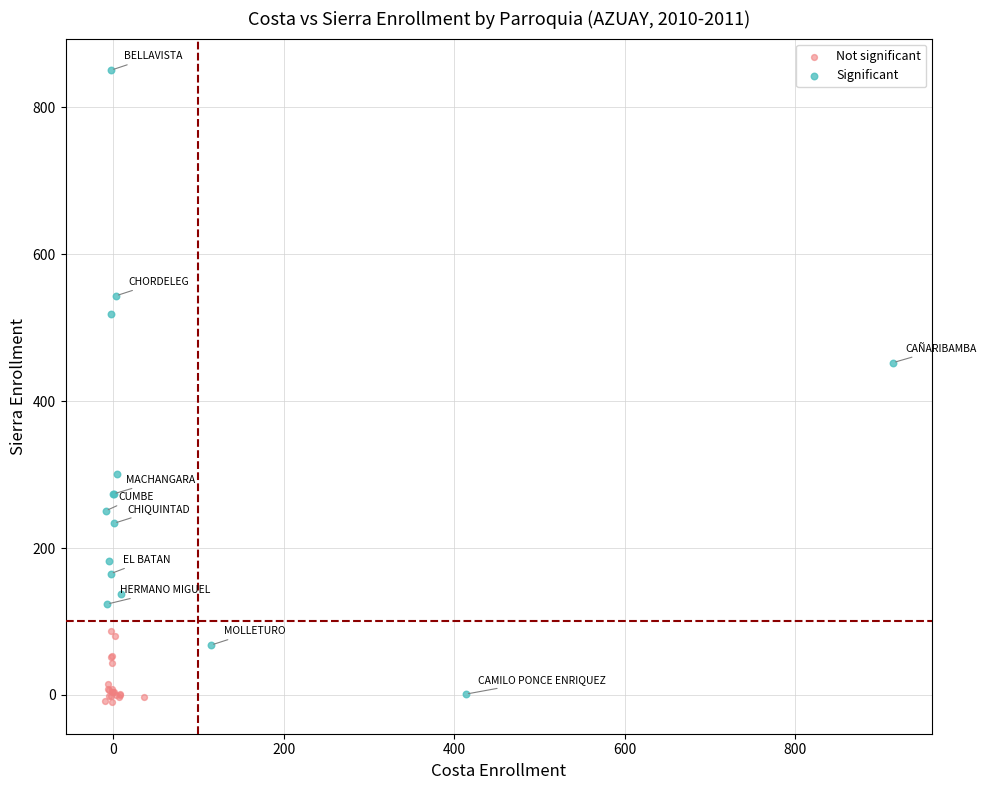

Which series contains the highest Y value?

Significant